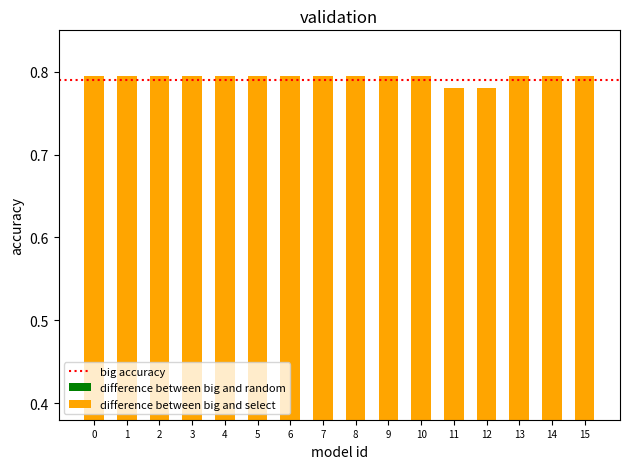

Is it true that the value at 10 is 0.1?

False